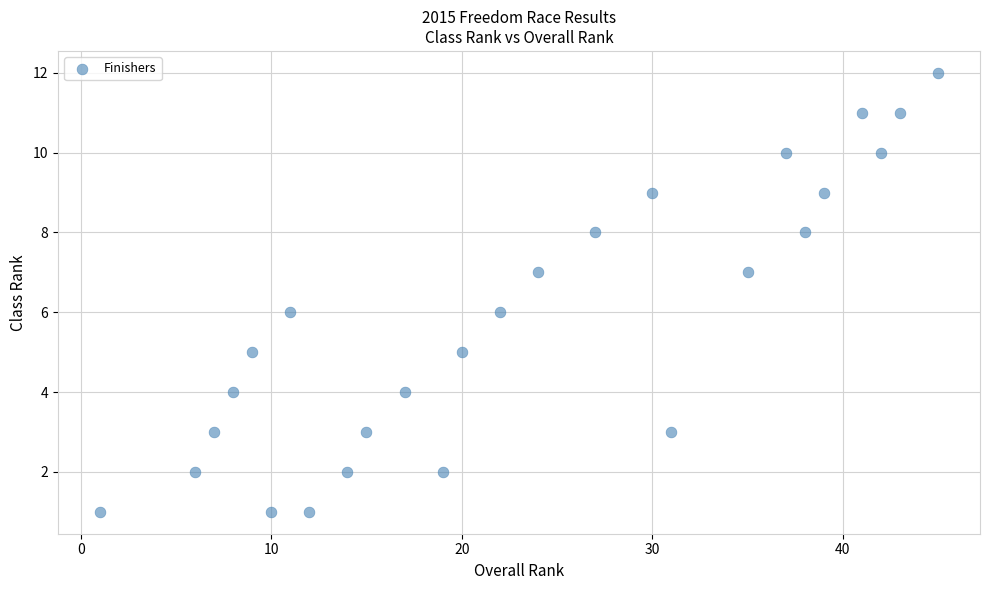

What is the range of Y values (max minus min)?

11